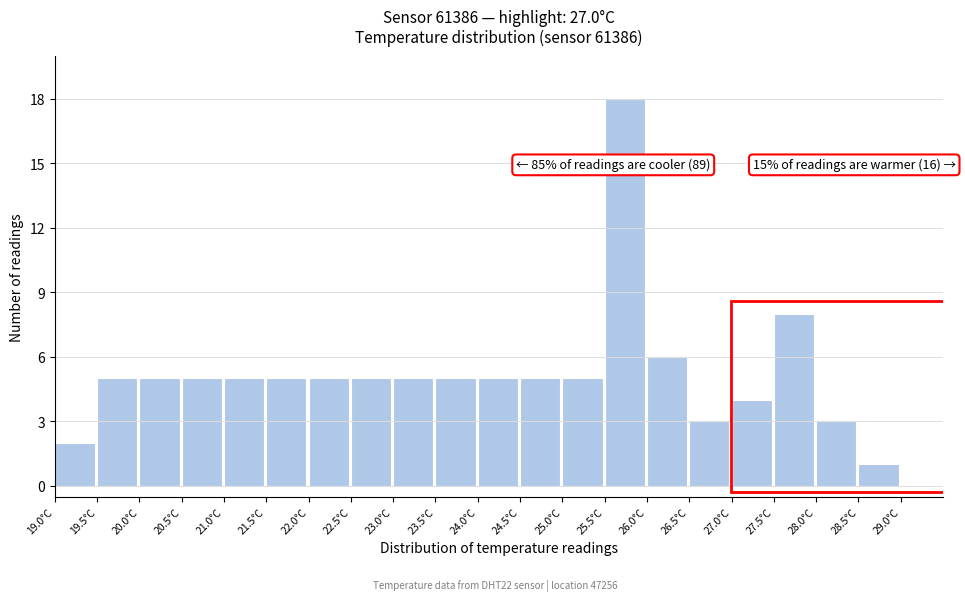

Which range on the x-axis has the tallest bar?

25.5 to 26.0